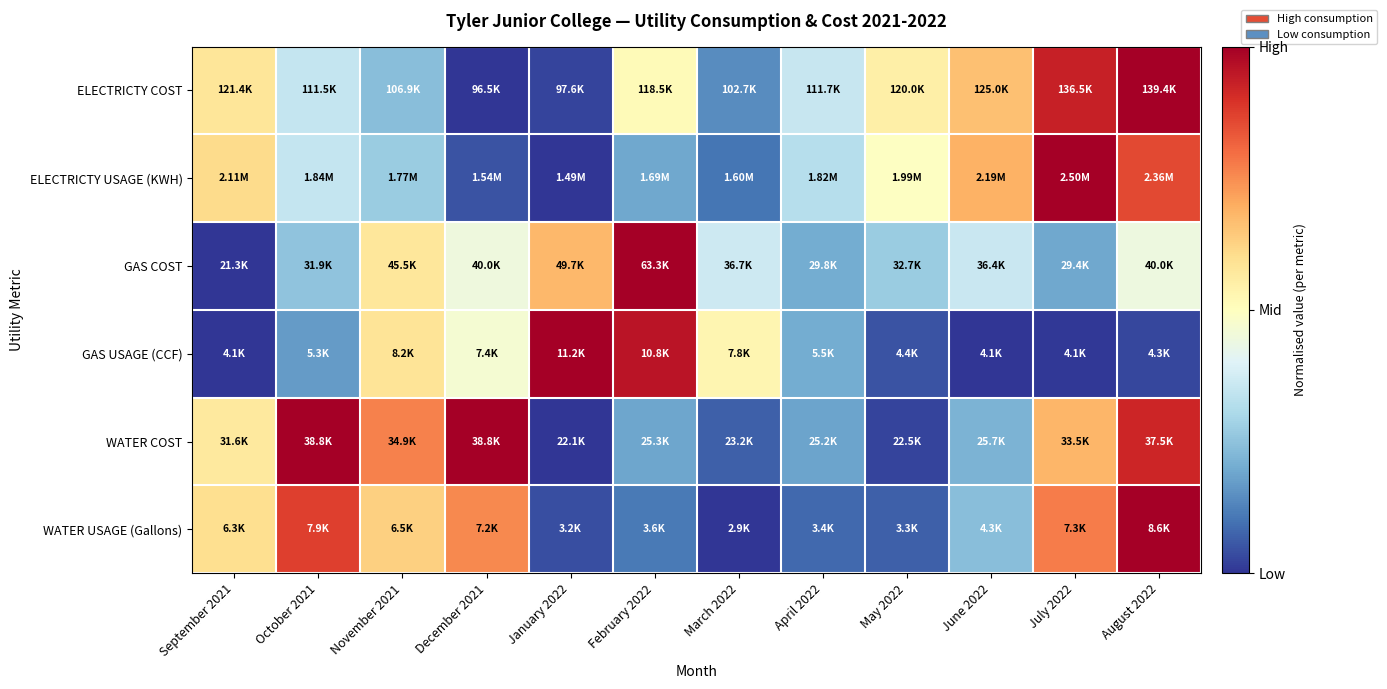

How many distinct data groups are displayed?

6